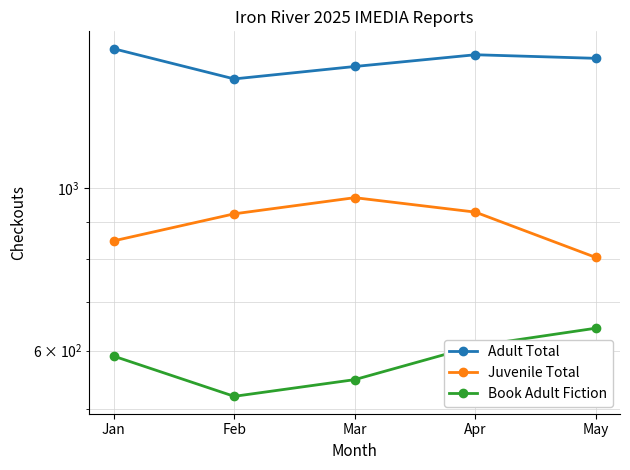

True or false: Adult Total has more than 1 points higher than both neighbors.

False